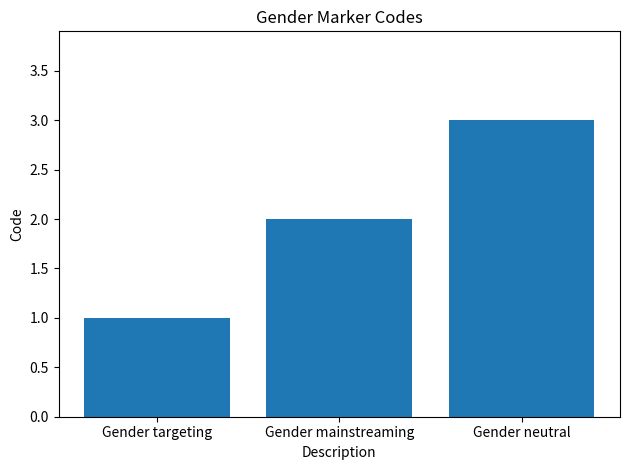

What is the value of the 1st bar from the left?

1